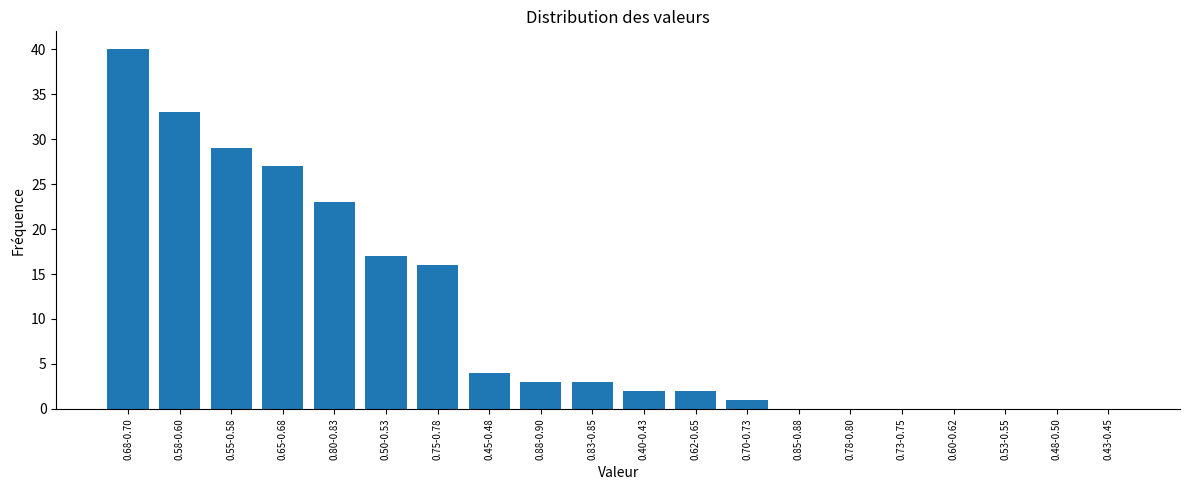

Reading left to right, extract all data points from this chart.

0.68-0.70=40	0.58-0.60=33	0.55-0.58=29	0.65-0.68=27	0.80-0.83=23	0.50-0.53=17	0.75-0.78=16	0.45-0.48=4	0.88-0.90=3	0.83-0.85=3	0.40-0.43=2	0.62-0.65=2	0.70-0.73=1	0.85-0.88=0	0.78-0.80=0	0.73-0.75=0	0.60-0.62=0	0.53-0.55=0	0.48-0.50=0	0.43-0.45=0